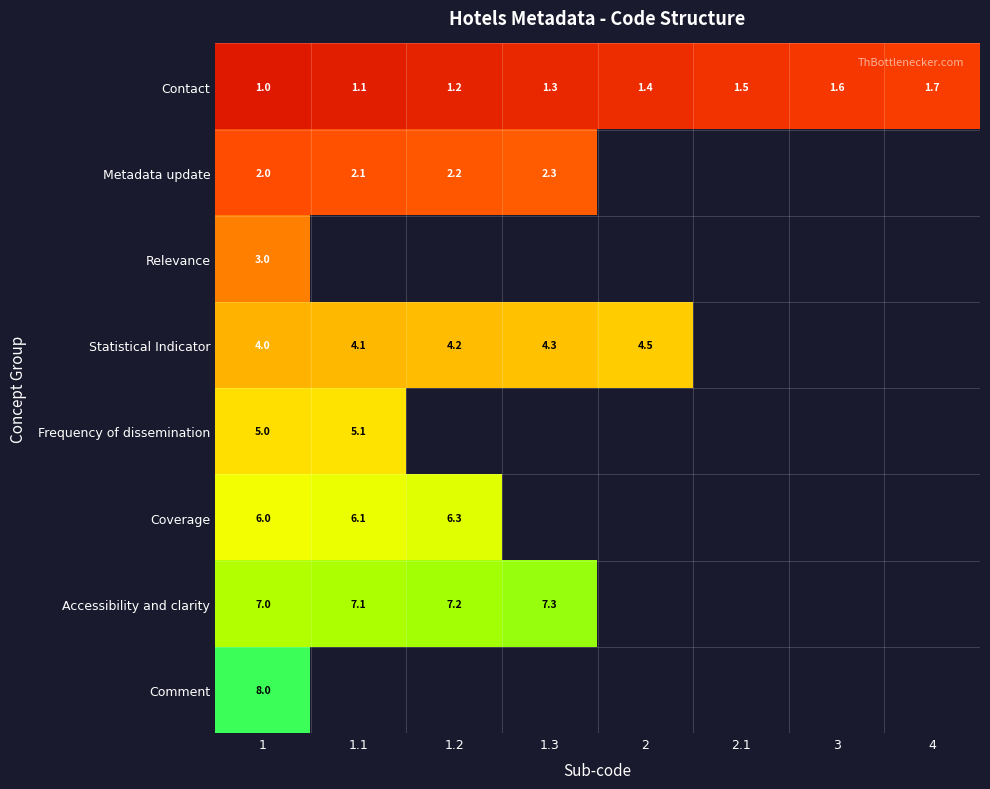

What is the approximate value of Contact at 3?

1.6